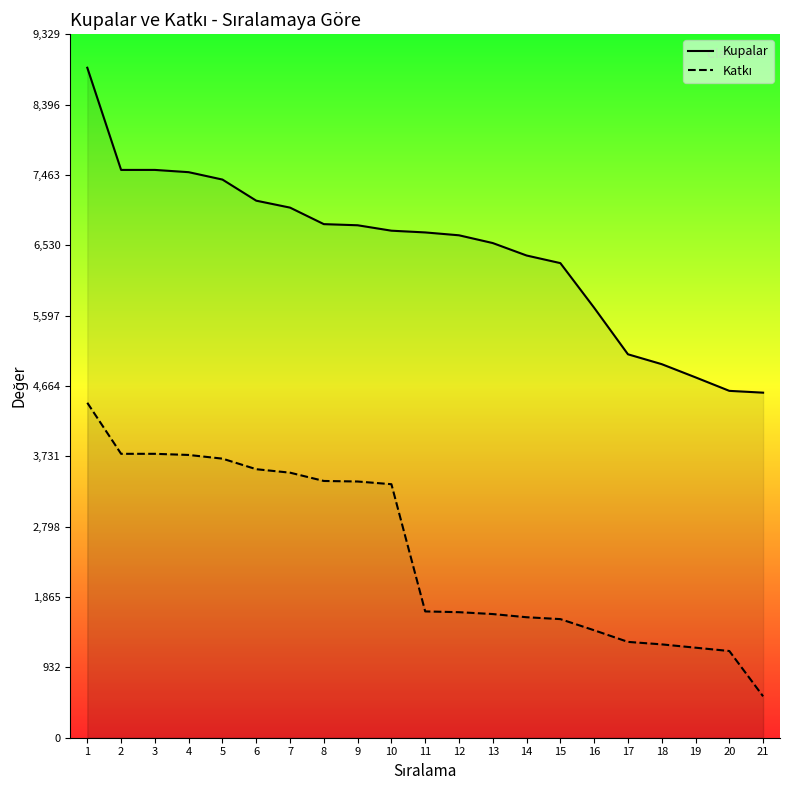

Between 15 and 21, which series saw the biggest shift?

Kupalar